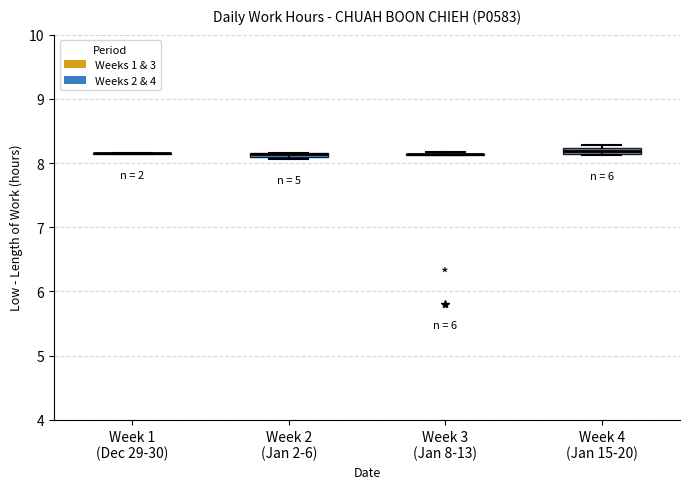

Where is the lower edge of the box for Week 4 (Jan 15-20) on the y-axis? The values are not printed on the chart, so give them approximately, as read against the axis.

8.1